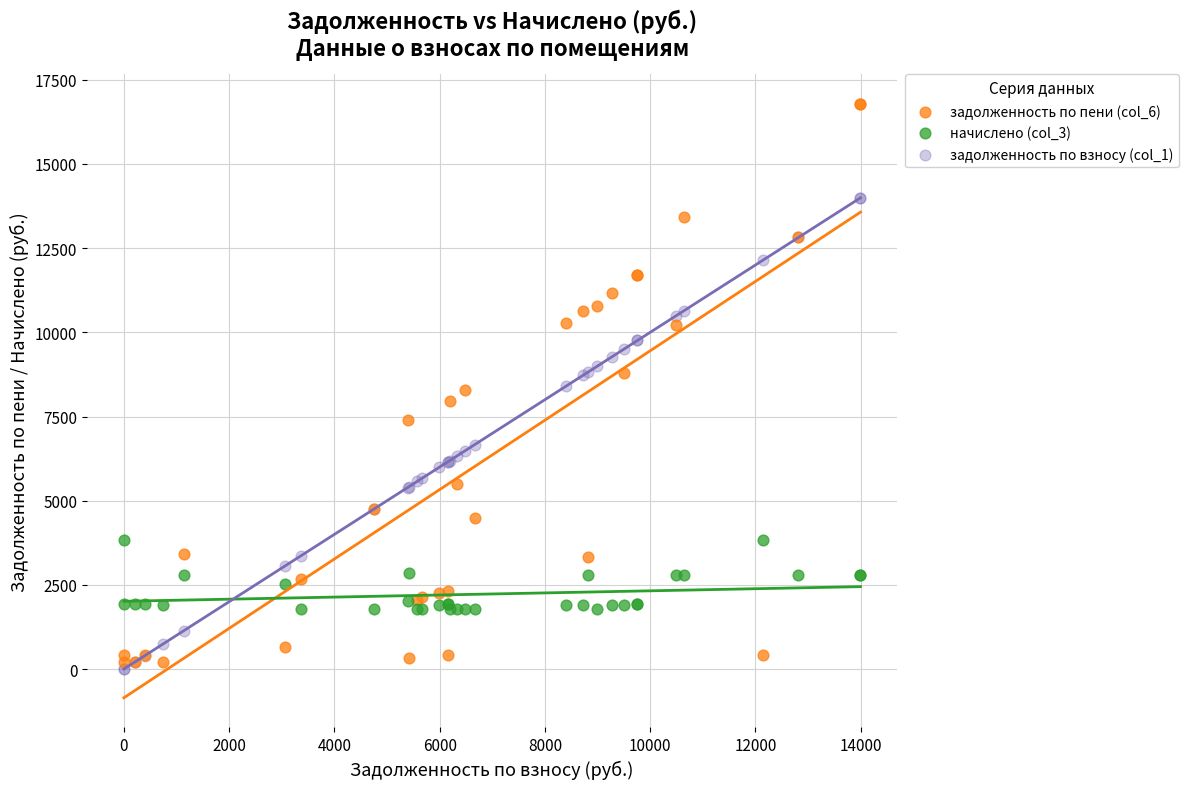

Which series contains the highest Y value?

задолженность по пени (col_6)